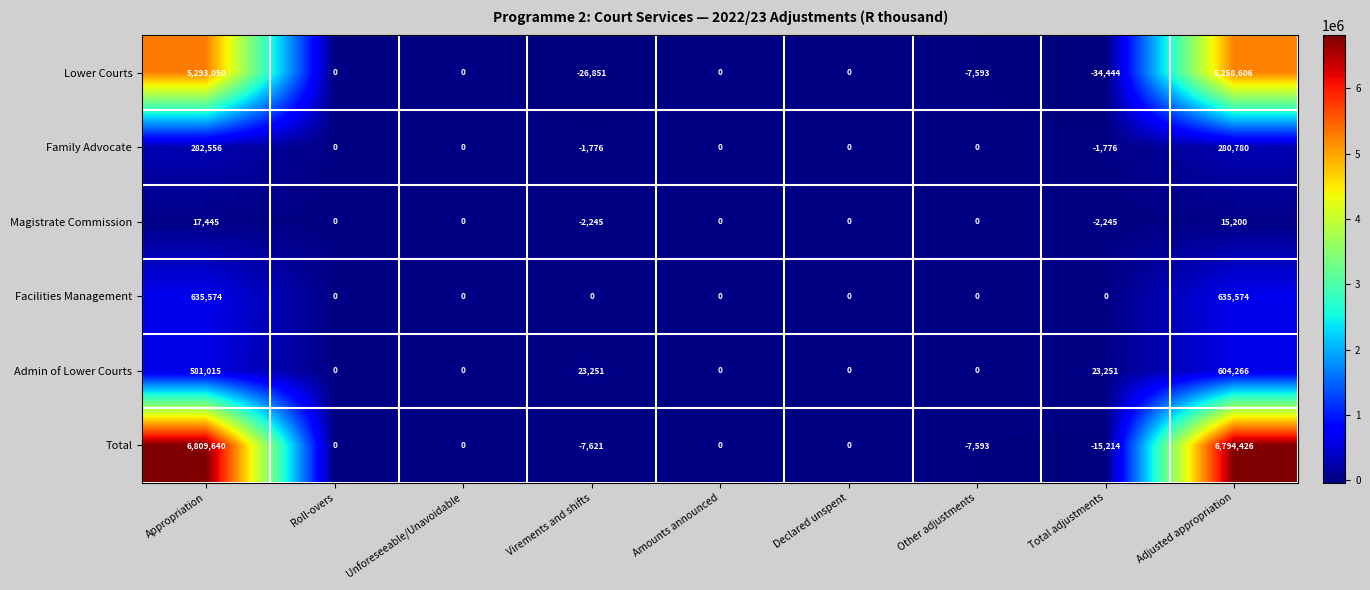

How many values in Family Advocate are below zero?

2